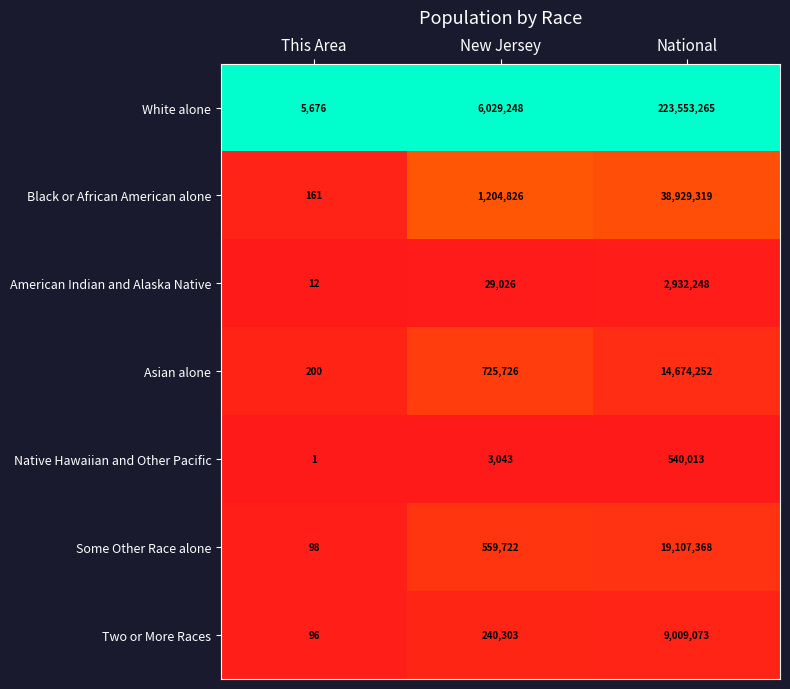

True or false: Native Hawaiian and Other Pacific has a value of 0 at This Area.

False